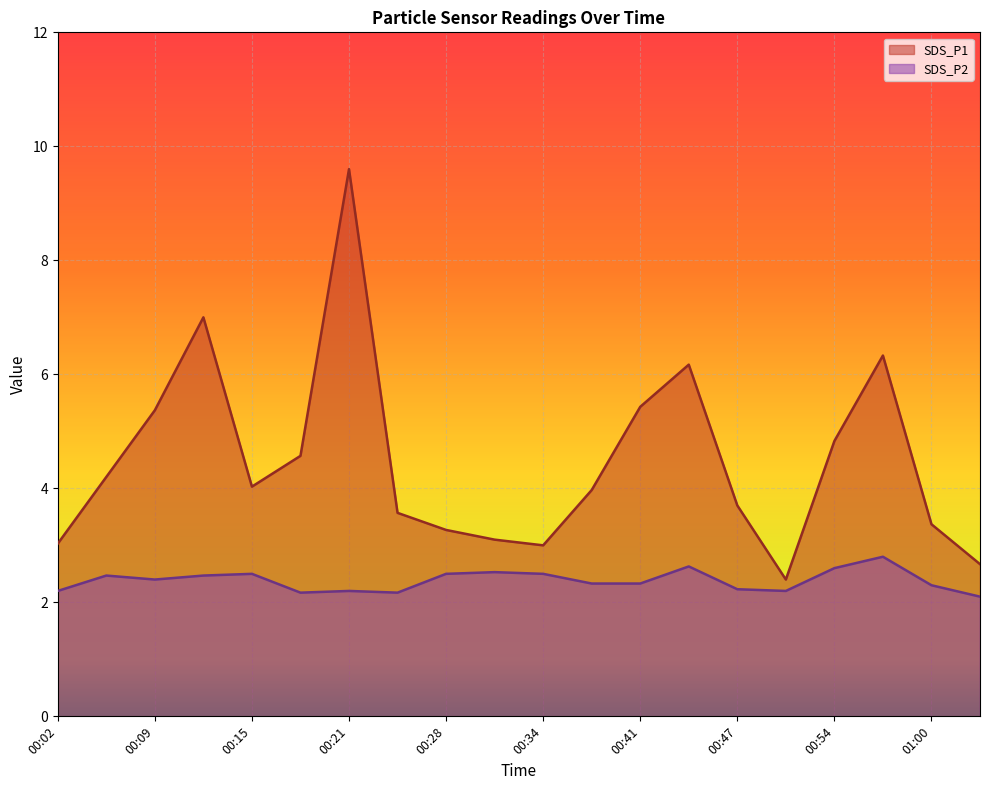

Is the value of SDS_P1 at 00:34 greater than the value of SDS_P2 at 01:03?

Yes